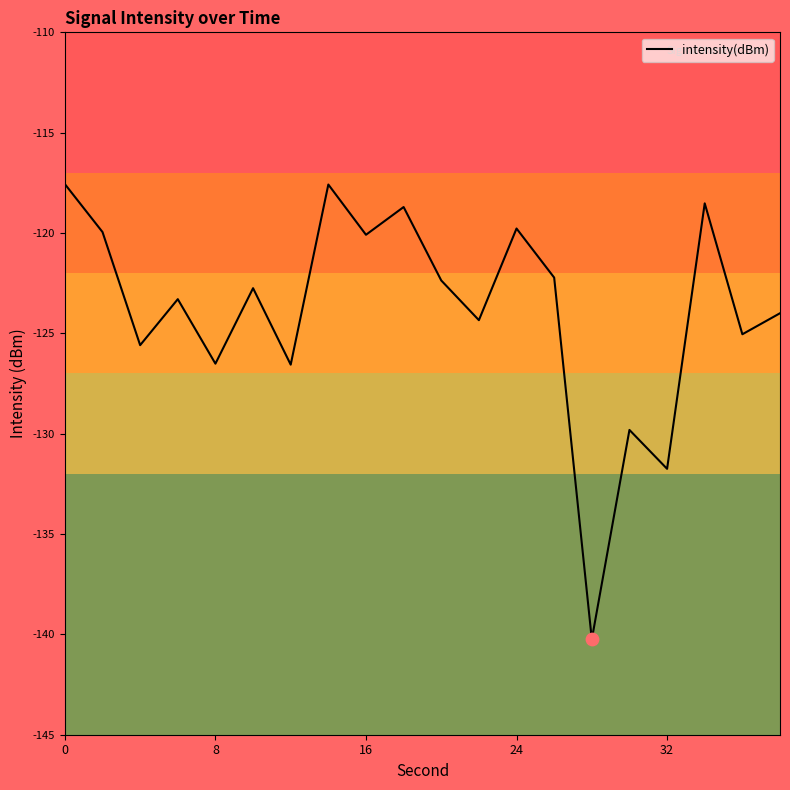

What is the greatest value displayed?

-117.6